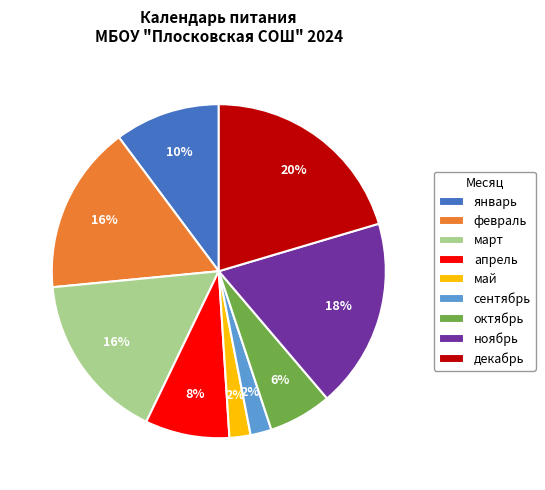

Is there any slice that represents more than half of the pie?

No